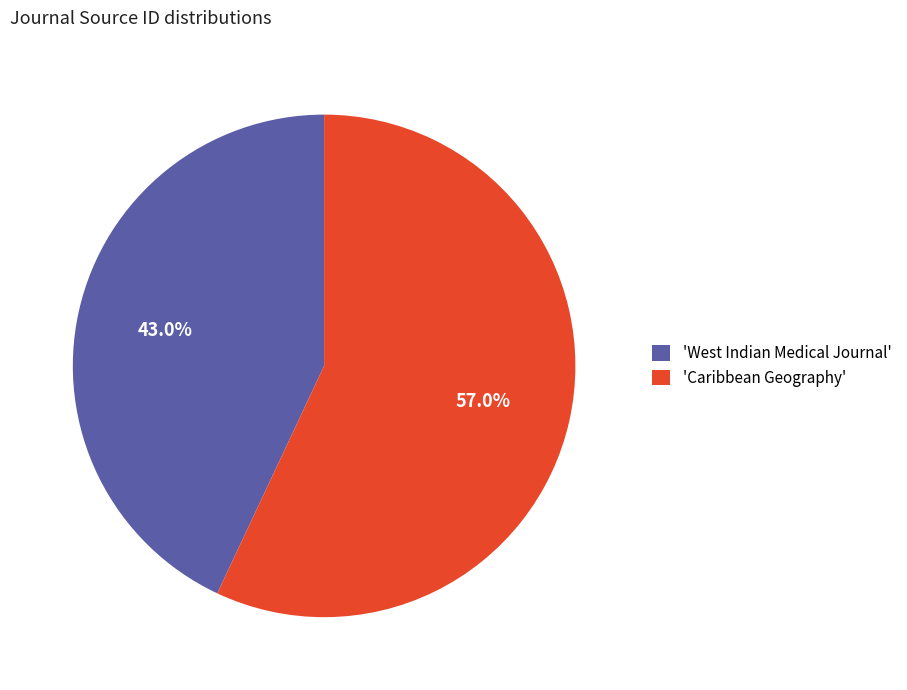

To the nearest percent, what is the difference between the largest and smallest slice percentages?

14%